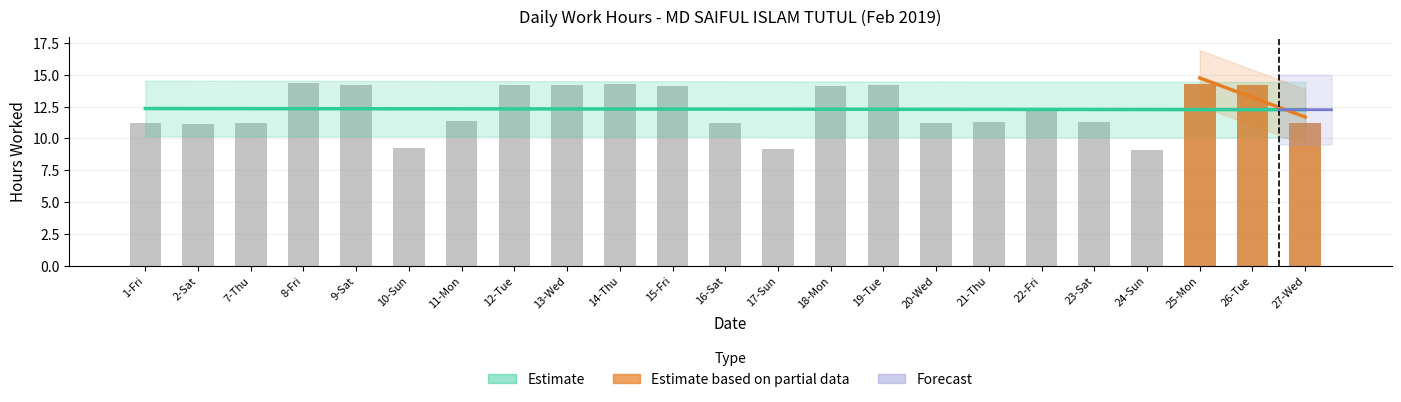

What is the label of the 15th bar from the left?

19-Tue